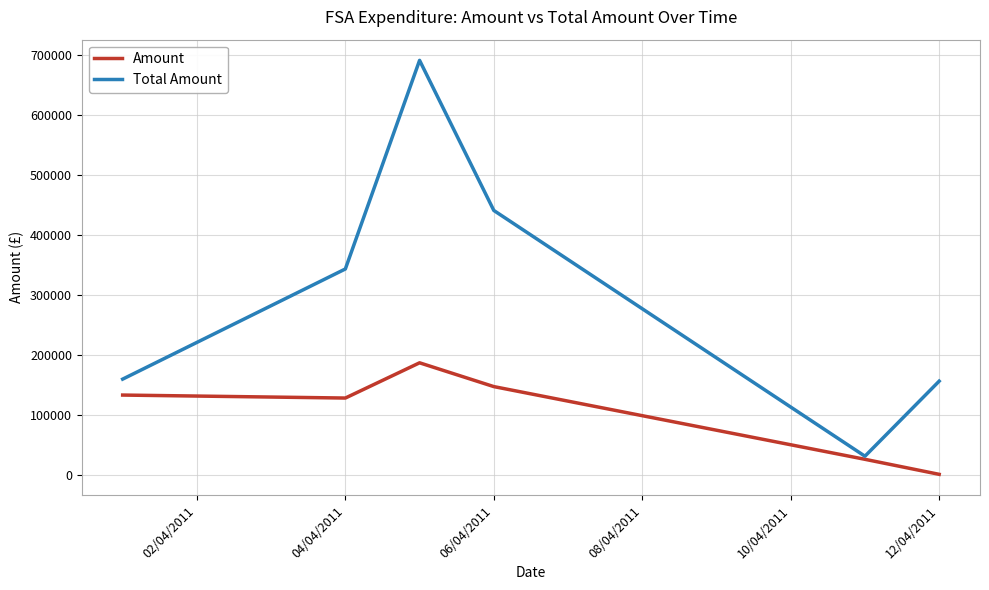

List the series in order of their peak value, highest first.

Total Amount, Amount